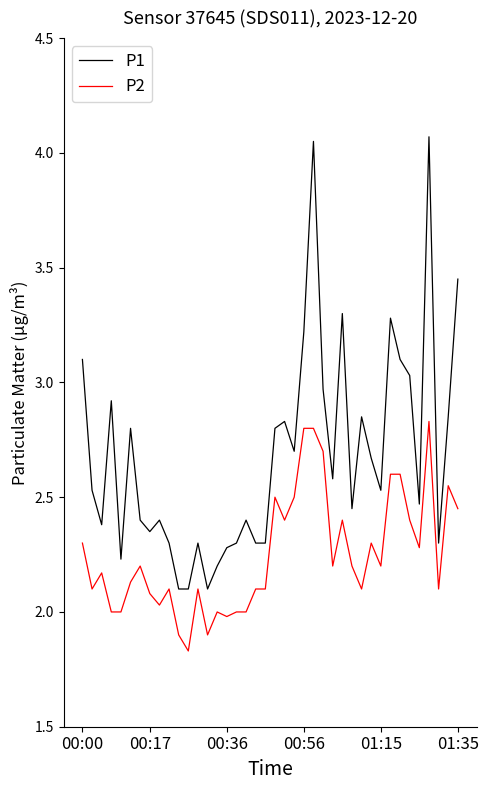

Which series has the largest total across all categories?

P1